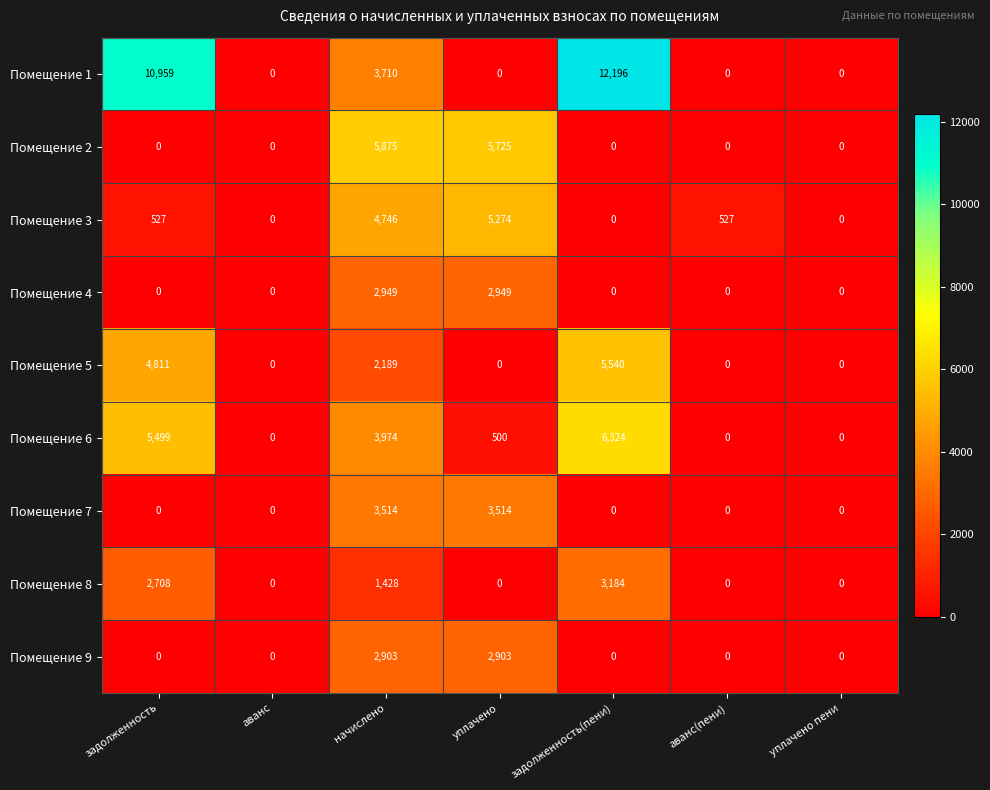

At how many categories does at least one series exceed 11800?

1